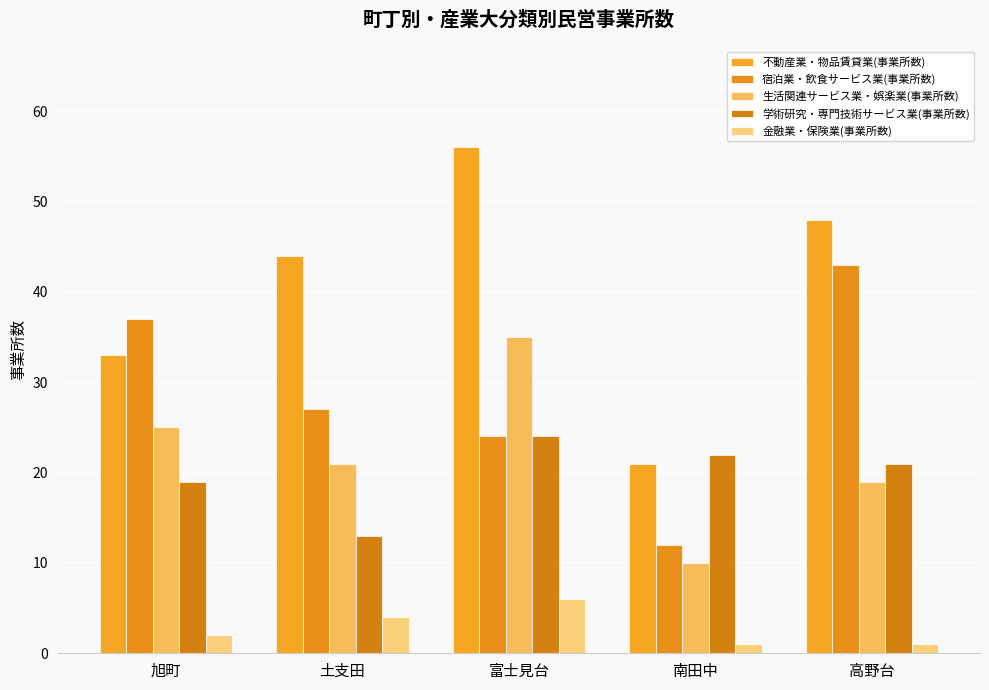

At which label is 金融業・保険業(事業所数) closest to 3?

旭町